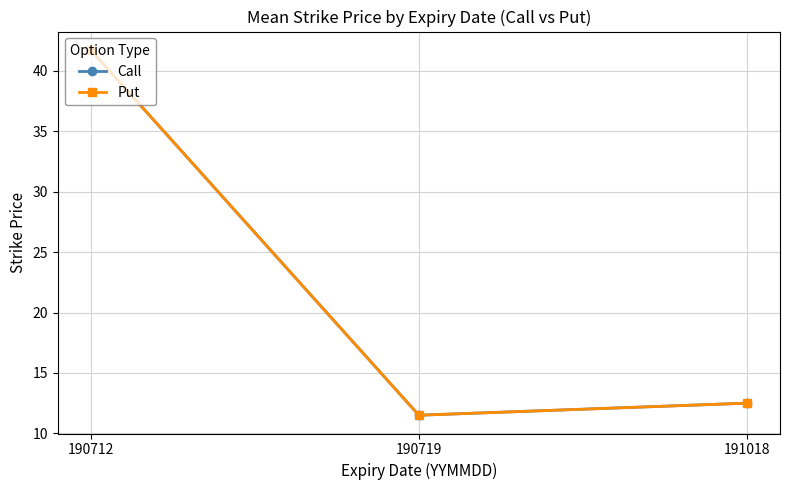

The value of Put at 191018 is 6.8. True or false?

False